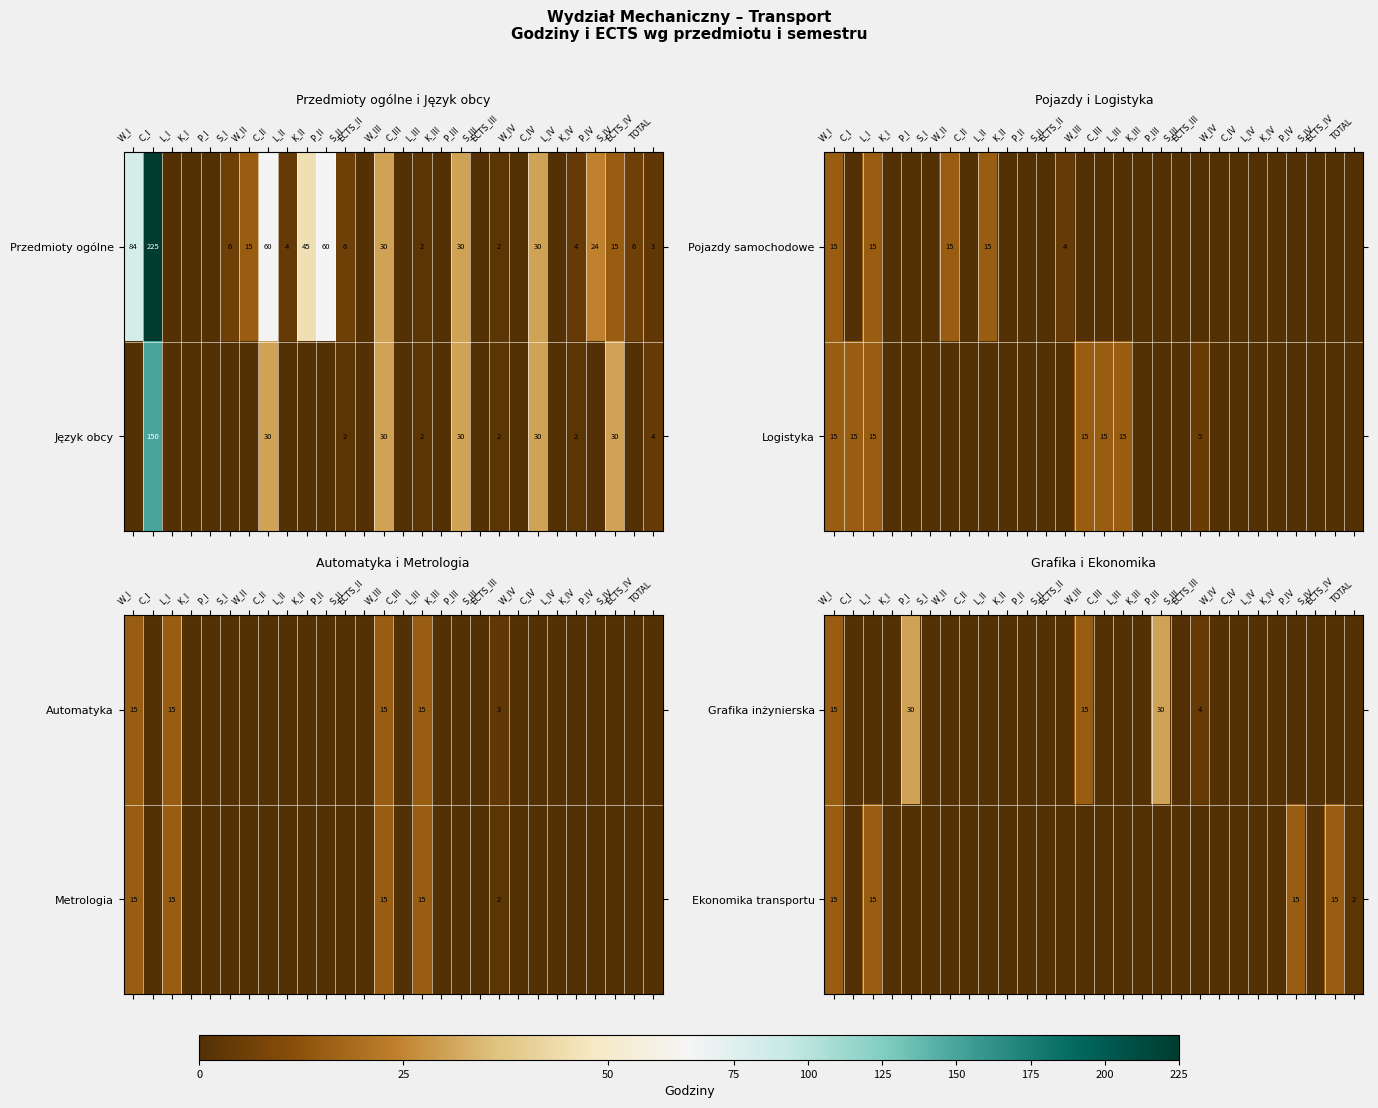

The Ekonomika transportu series shows 25 at W_I. True or false?

False